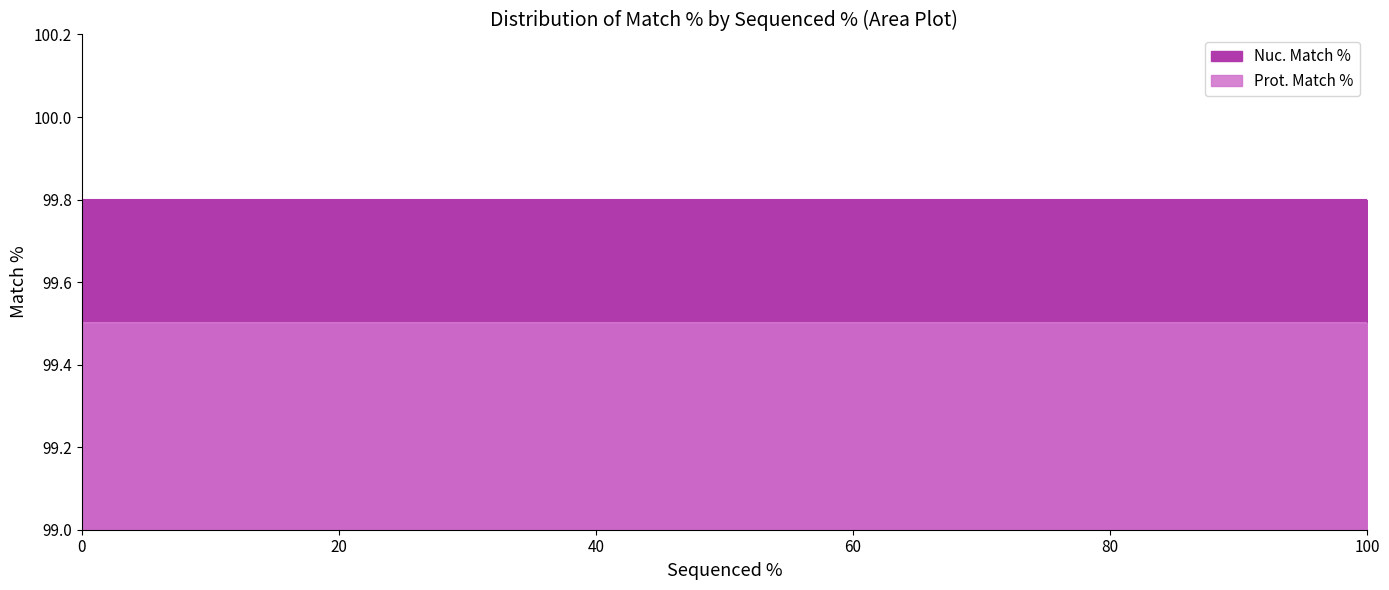

At how many categories does at least one series exceed 99?

3